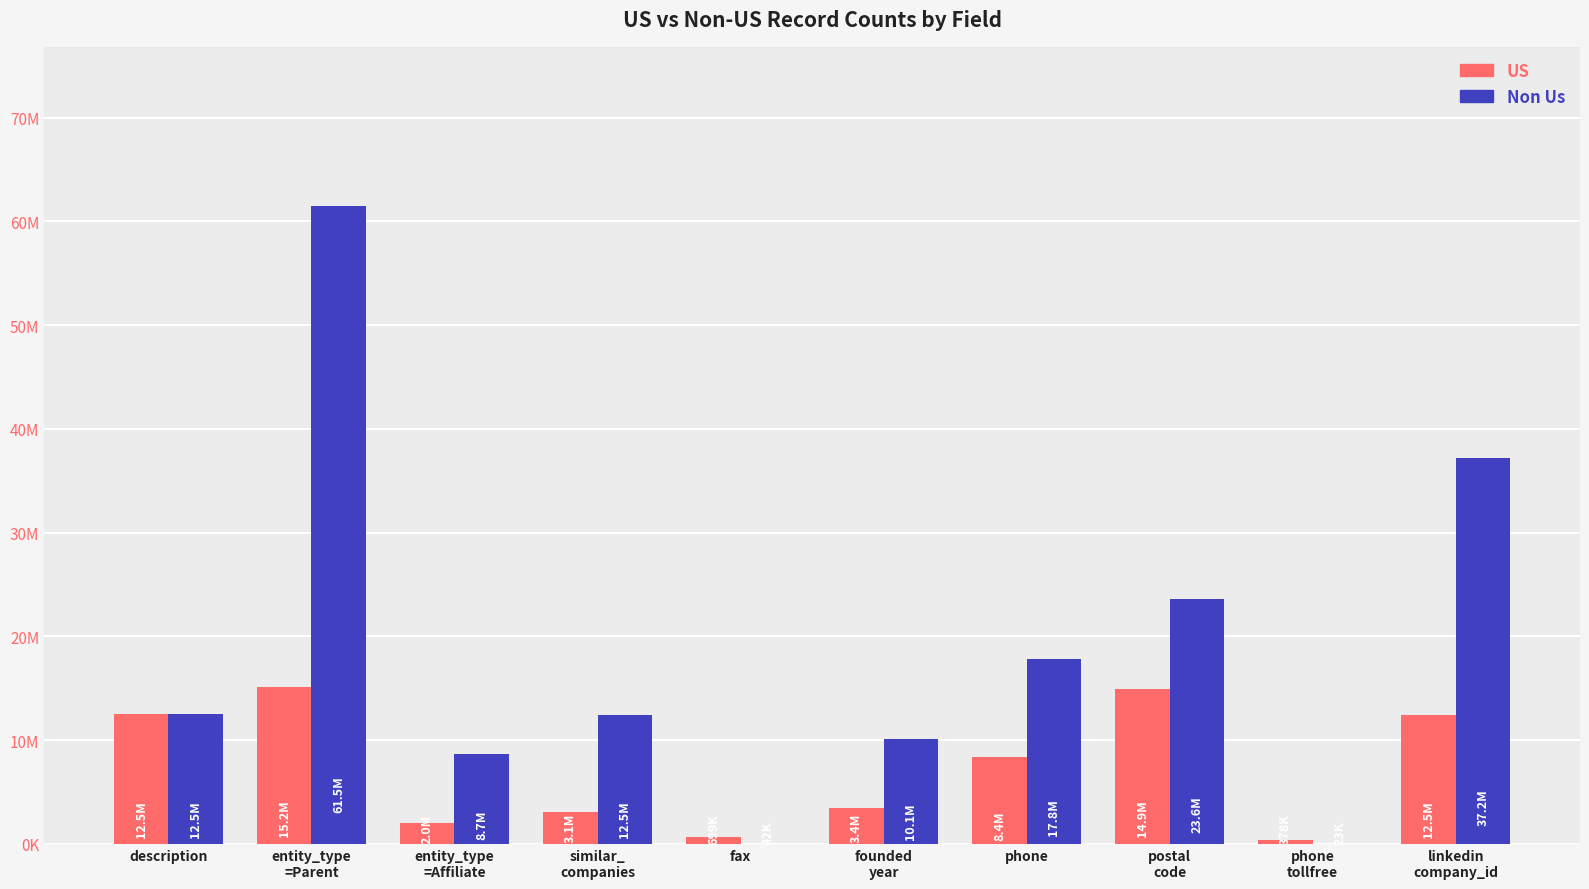

Where does the US series first go above 8393741?

description